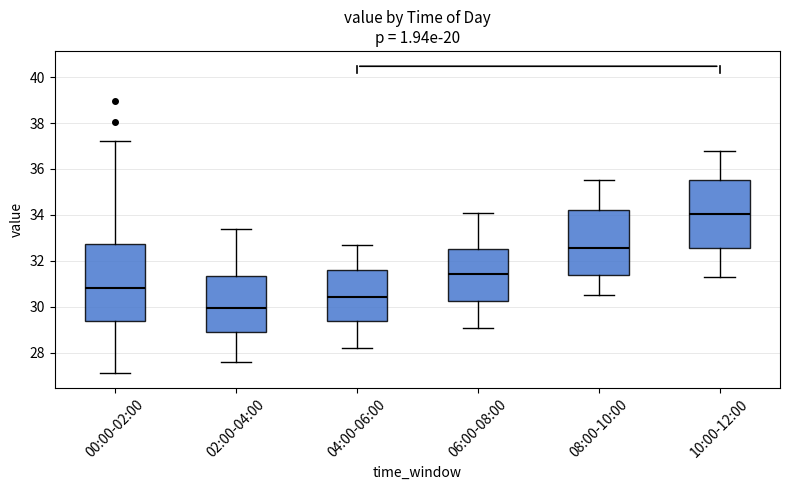

Reading left to right, transcribe this box plot: for each box, give where its median line is, the range the box spans, and where its two whiskers end, as read against the y-axis. The values are not printed on the chart, so give them approximately, as read against the axis.

00:00-02:00: median 30.8, box 29.4 to 32.8, whiskers 27.2 to 37.2
02:00-04:00: median 30.0, box 29.0 to 31.4, whiskers 27.6 to 33.4
04:00-06:00: median 30.4, box 29.4 to 31.6, whiskers 28.2 to 32.8
06:00-08:00: median 31.4, box 30.2 to 32.6, whiskers 29.2 to 34.2
08:00-10:00: median 32.6, box 31.4 to 34.2, whiskers 30.6 to 35.6
10:00-12:00: median 34.0, box 32.6 to 35.6, whiskers 31.4 to 36.8